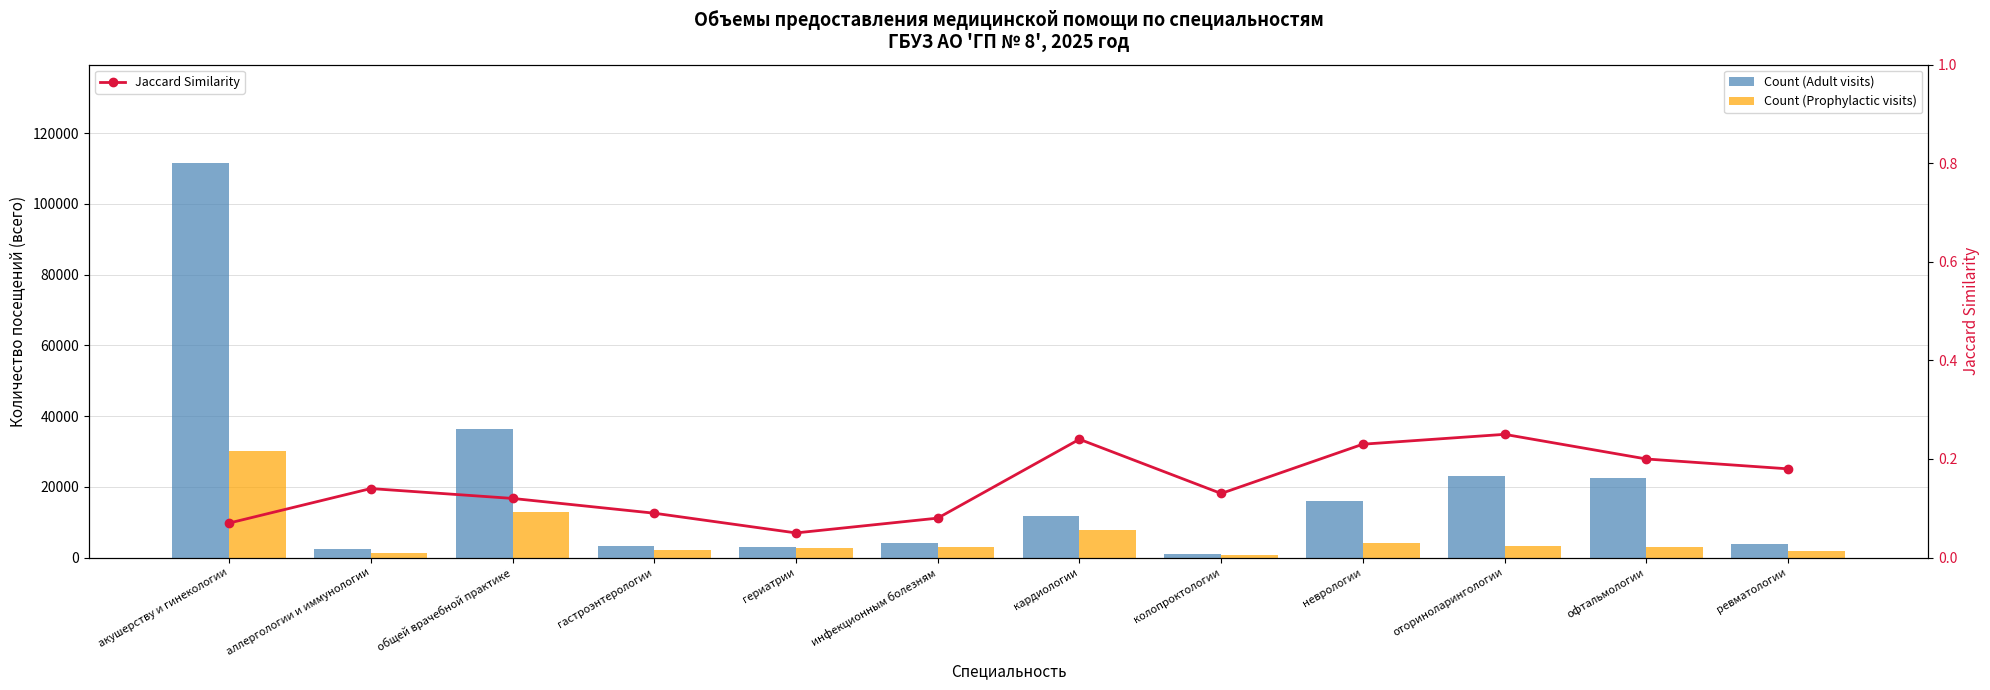

Is it true that Count (Adult visits) equals 1231.4 at ревматологии?

False